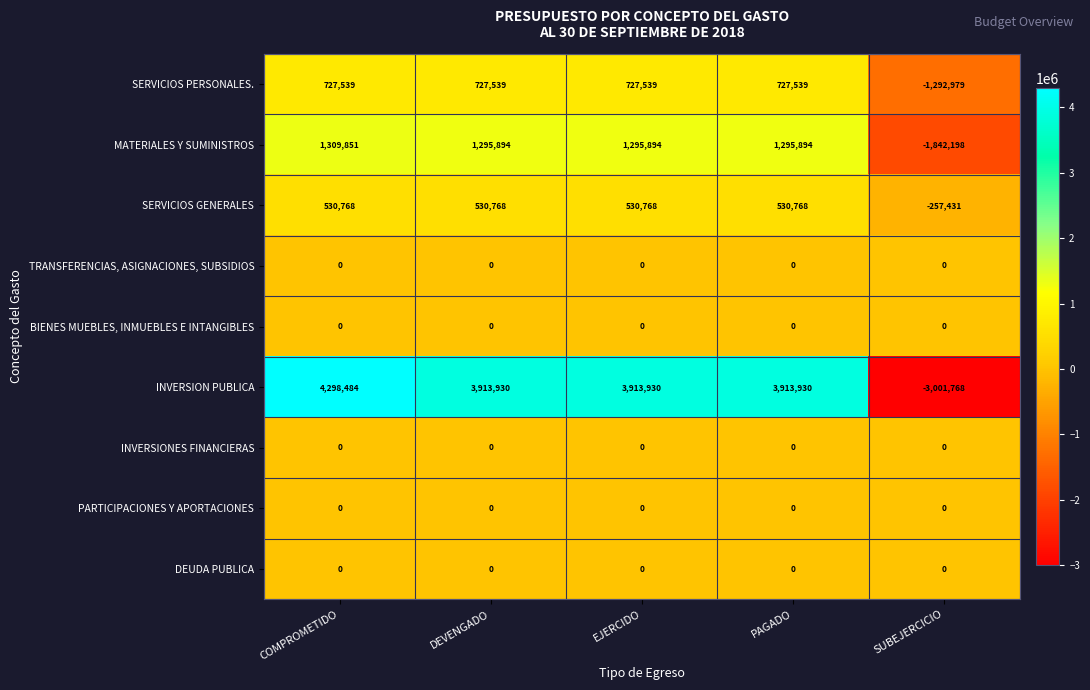

How many categories are shown in the chart?

5